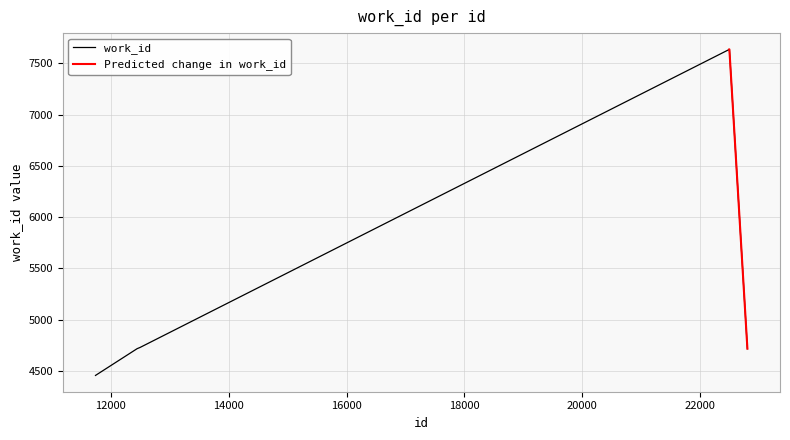

The chart shows a value of 2538 at 12495. True or false?

False